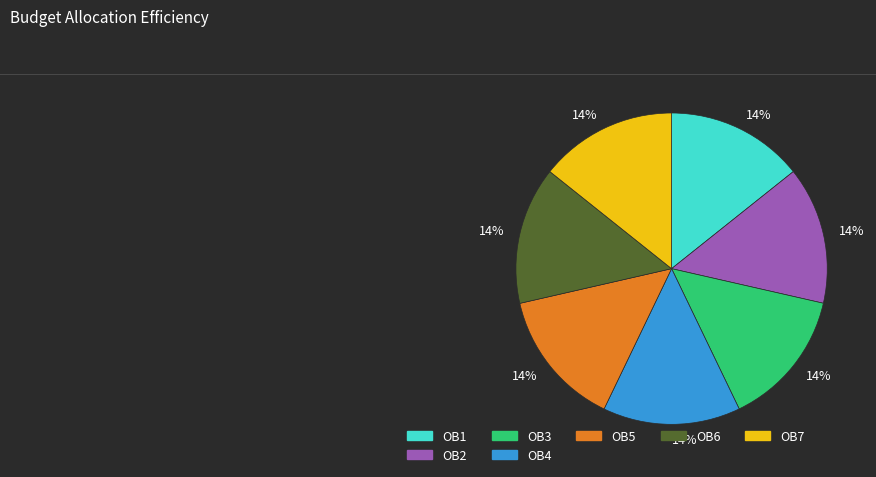

Approximately how many times larger is the value at OB5 compared to OB6?

1.0